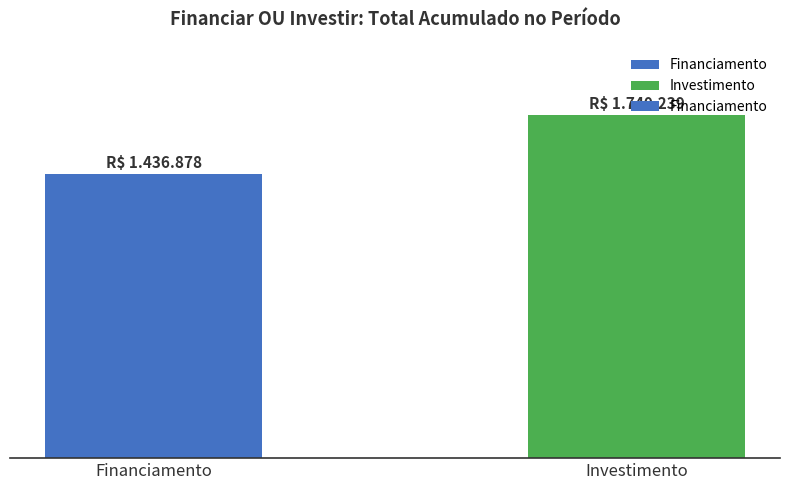

List the labels in order of value, smallest first.

Financiamento, Investimento